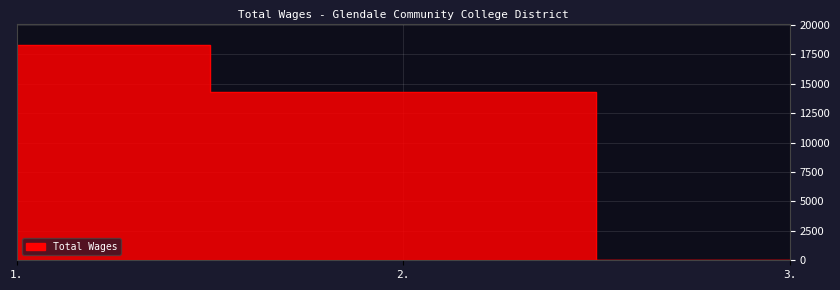

List the labels in order of value, largest first.

1., 2., 3.